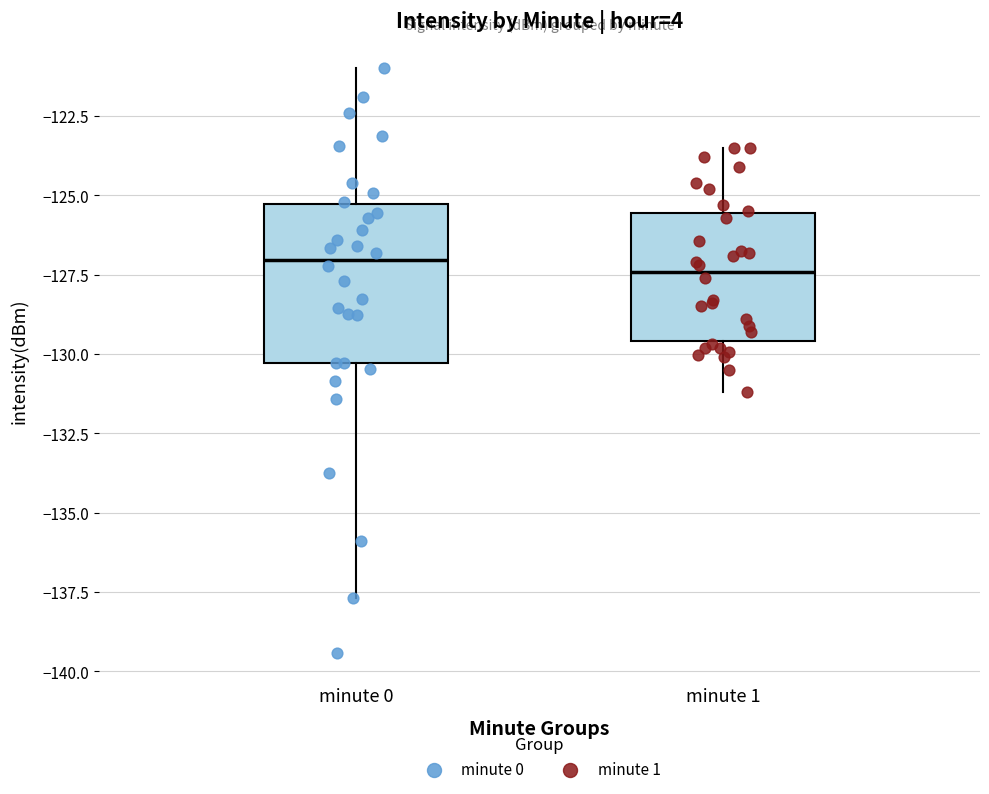

Reading left to right, read every box against the y-axis: the position of its median line, the range the box covers, and the ends of its whiskers. The values are not printed on the chart, so give them approximately, as read against the axis.

minute 0: median -127.0, box -130.5 to -125.5, whiskers -137.5 to -121.0
minute 1: median -127.5, box -129.5 to -125.5, whiskers -131.0 to -123.5